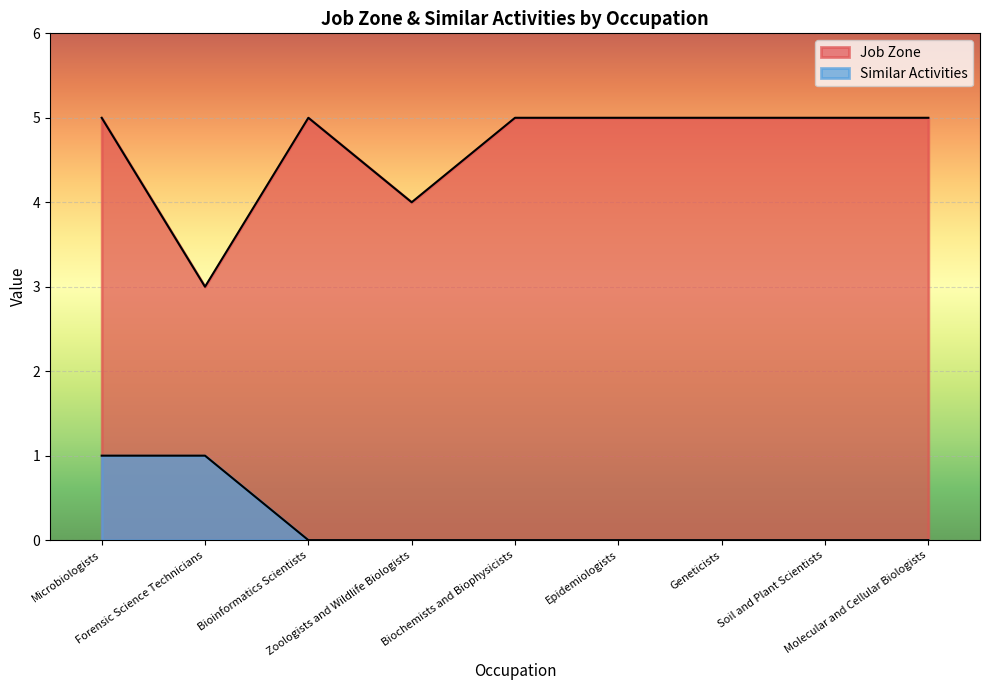

What is the label of the 1st point from the left?

Microbiologists